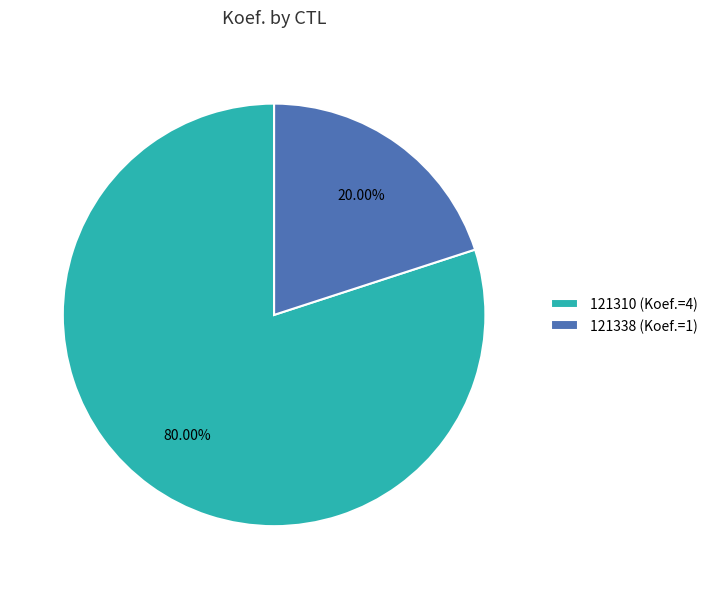

To the nearest percent, what percentage of the pie is 121310?

80%